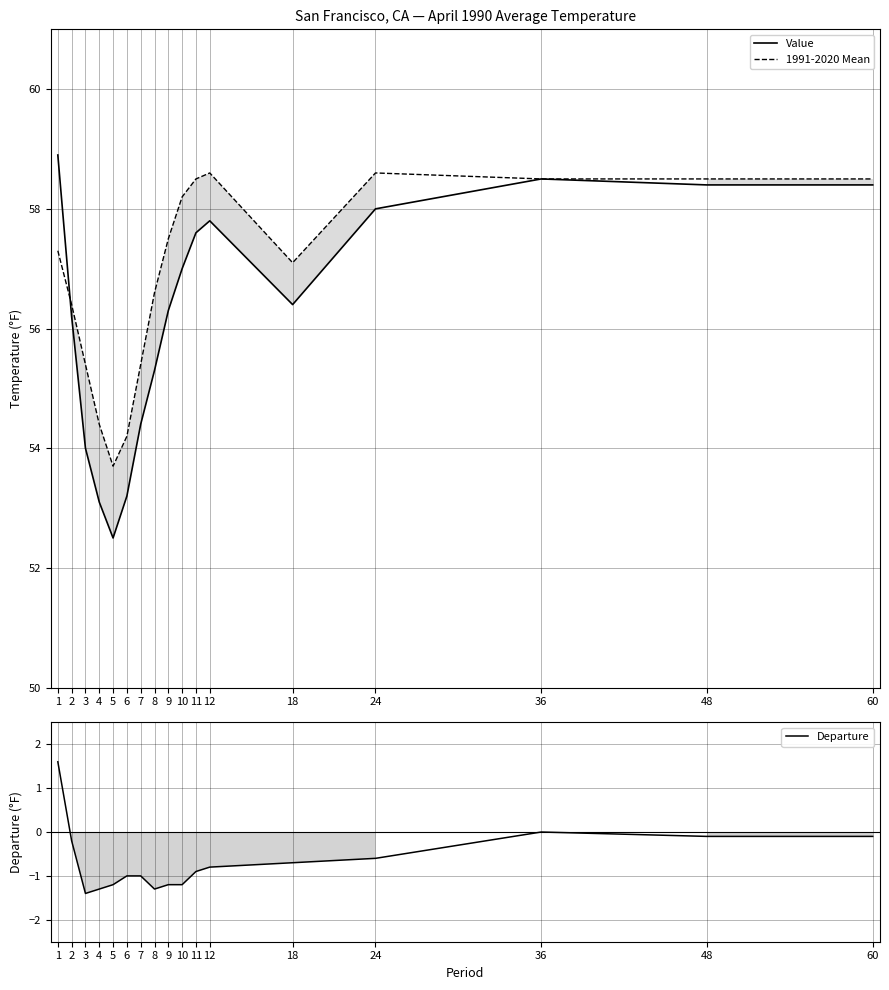

Which label corresponds to the smallest value in the chart?

3